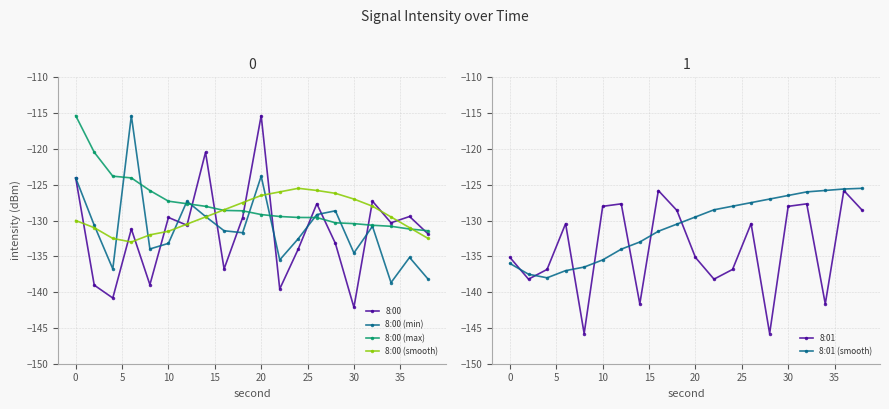

True or false: 8:00 (max) has more than 1 points higher than both neighbors.

False